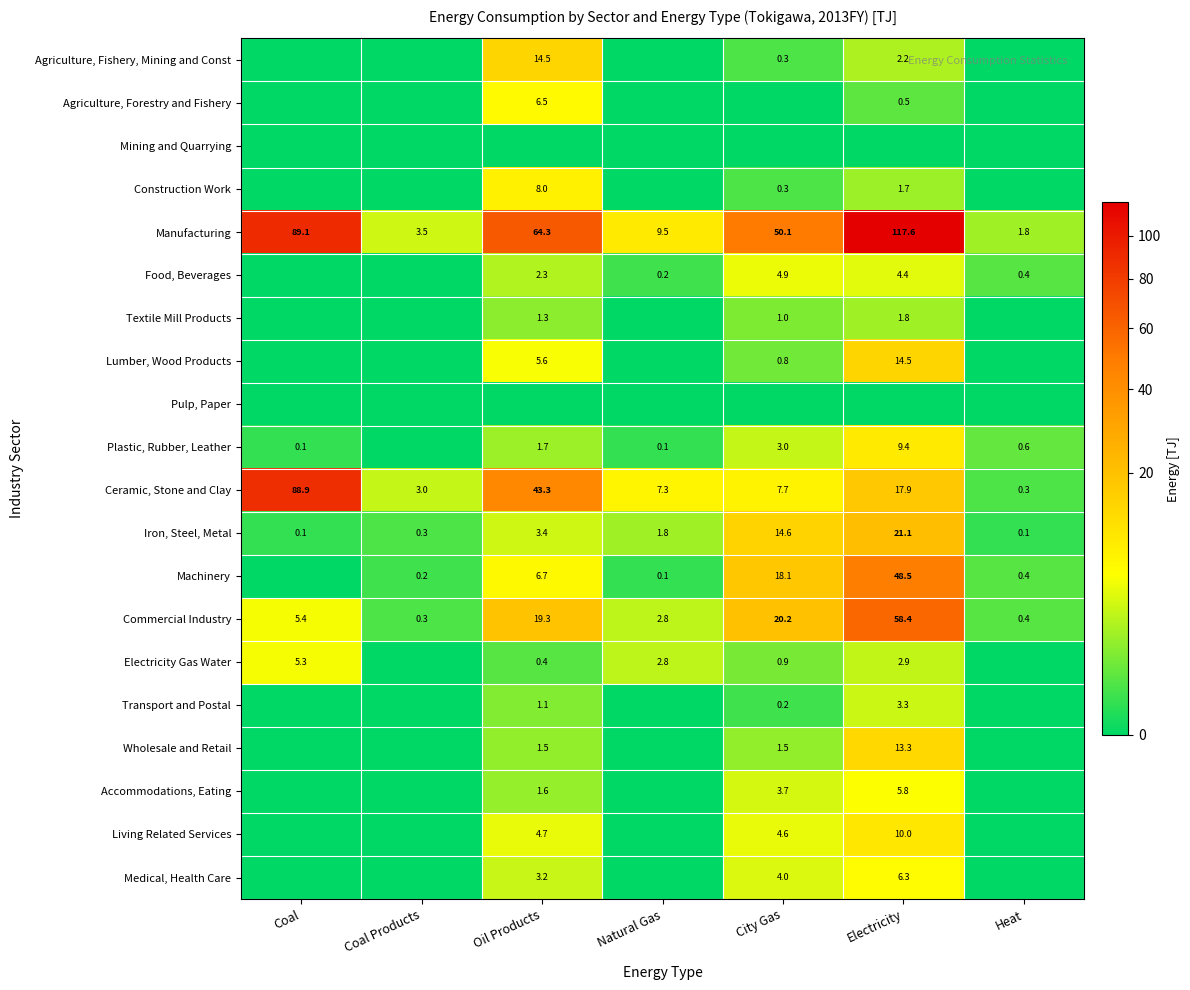

What is the difference between the Iron, Steel, Metal values at Oil Products and Coal Products?

3.1